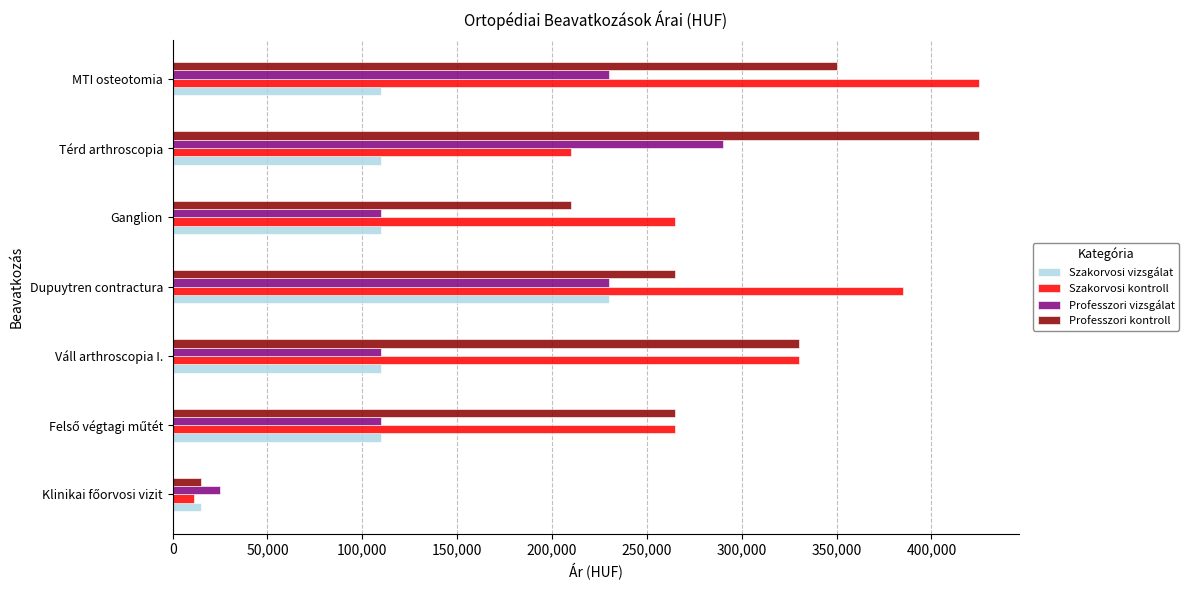

What is the difference between the maximum and second lowest values in the Professzori vizsgálat series?

180000